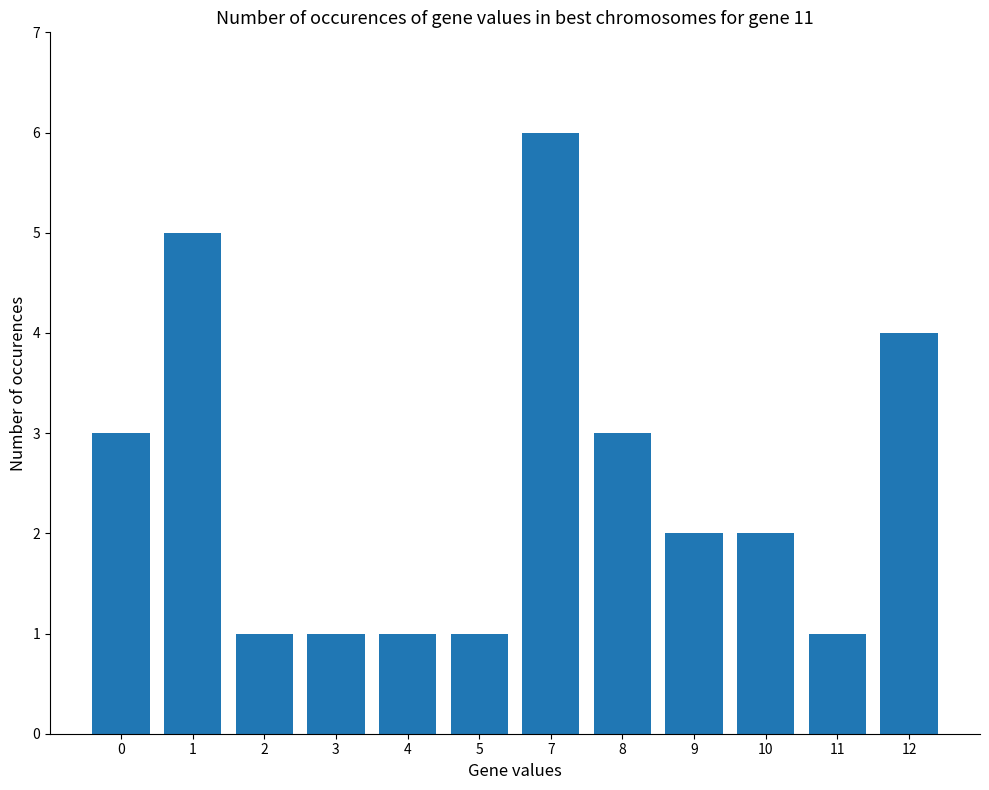

True or false: the data shows 3 at 9.

False